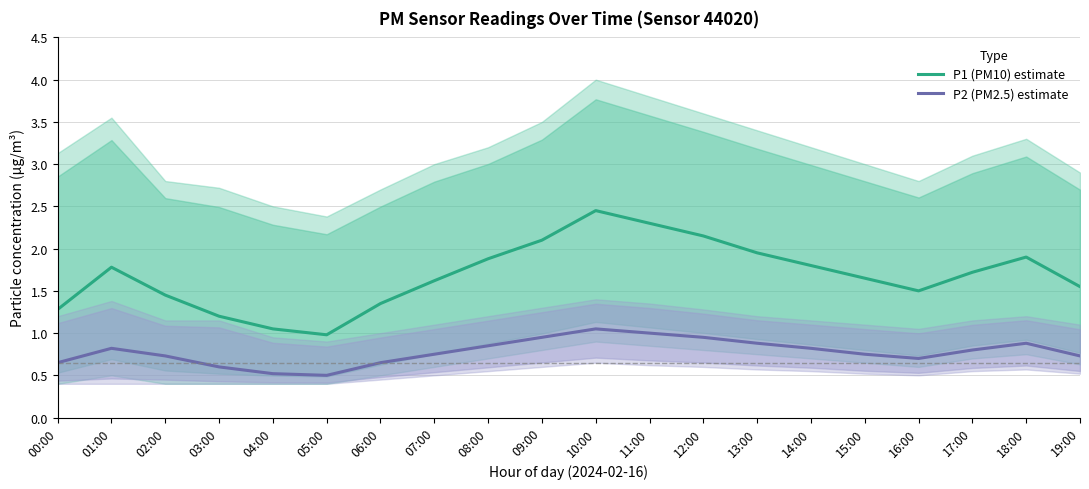

Which series changed the most between 04:00 and 06:00?

P1 (PM10) estimate